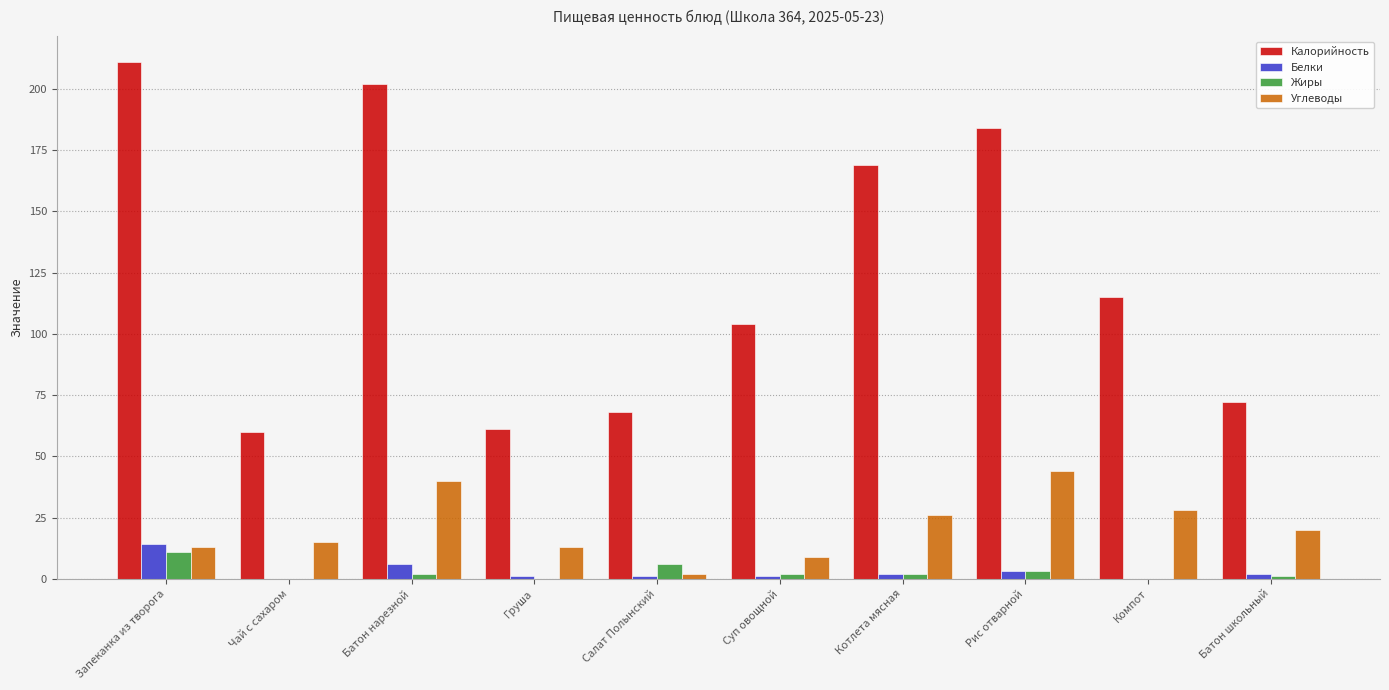

Reading left to right, what are all the values shown in this chart?

Калорийность: Запеканка из творога=211	Чай с сахаром=60	Батон нарезной=202	Груша=61	Салат Полынский=68	Суп овощной=104	Котлета мясная=169	Рис отварной=184	Компот=115	Батон школьный=72
Белки: Запеканка из творога=14	Чай с сахаром=0	Батон нарезной=6	Груша=1	Салат Полынский=1	Суп овощной=1	Котлета мясная=2	Рис отварной=3	Компот=0	Батон школьный=2
Жиры: Запеканка из творога=11	Чай с сахаром=0	Батон нарезной=2	Груша=0	Салат Полынский=6	Суп овощной=2	Котлета мясная=2	Рис отварной=3	Компот=0	Батон школьный=1
Углеводы: Запеканка из творога=13	Чай с сахаром=15	Батон нарезной=40	Груша=13	Салат Полынский=2	Суп овощной=9	Котлета мясная=26	Рис отварной=44	Компот=28	Батон школьный=20